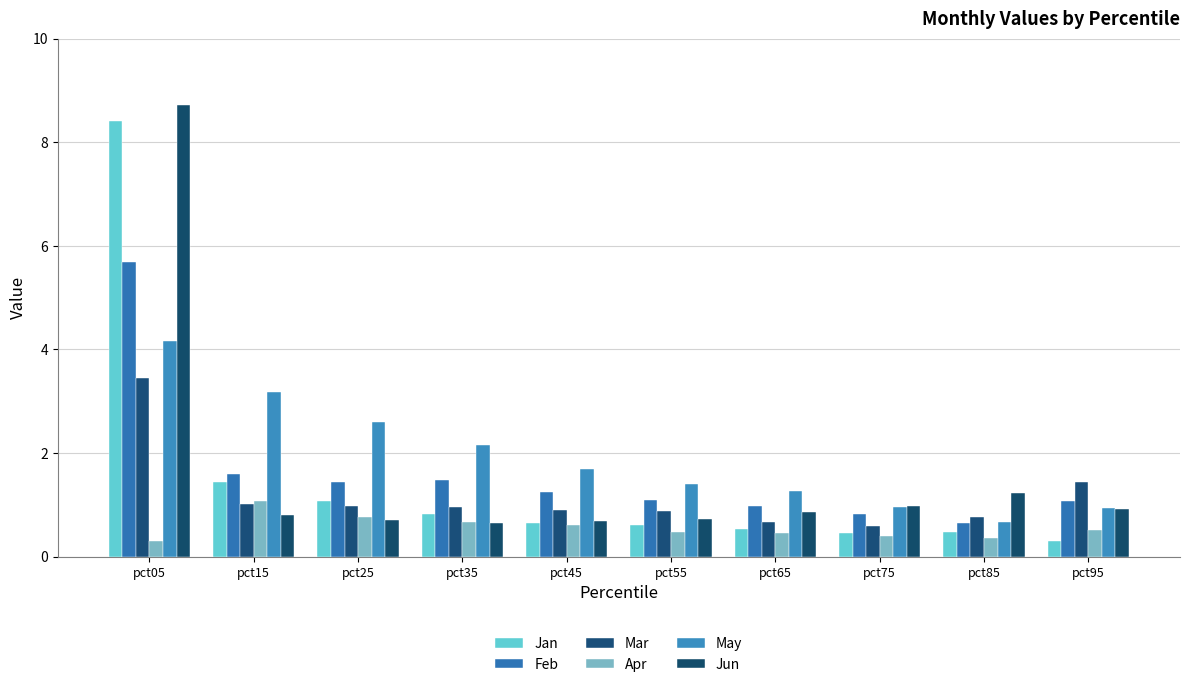

Is the value of Apr at pct45 greater than the value of Mar at pct45?

No